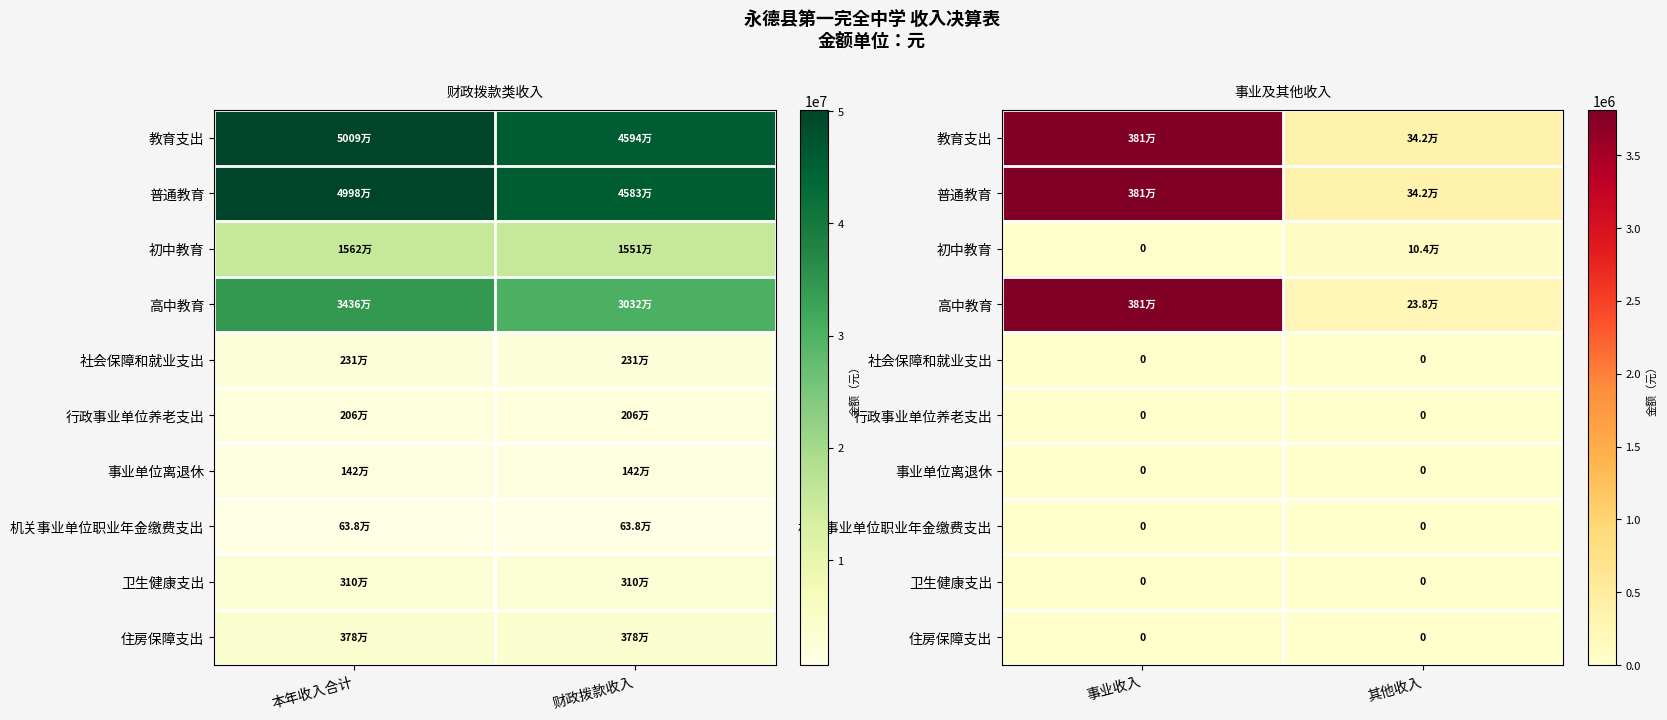

List the labels in order of 高中教育 value, largest first.

事业收入, 其他收入